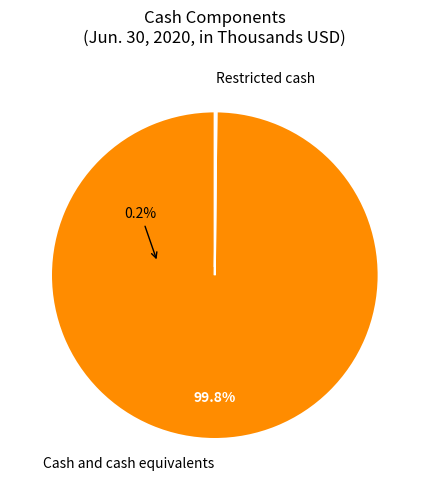

Which slice represents more than half of the pie?

Cash and cash equivalents